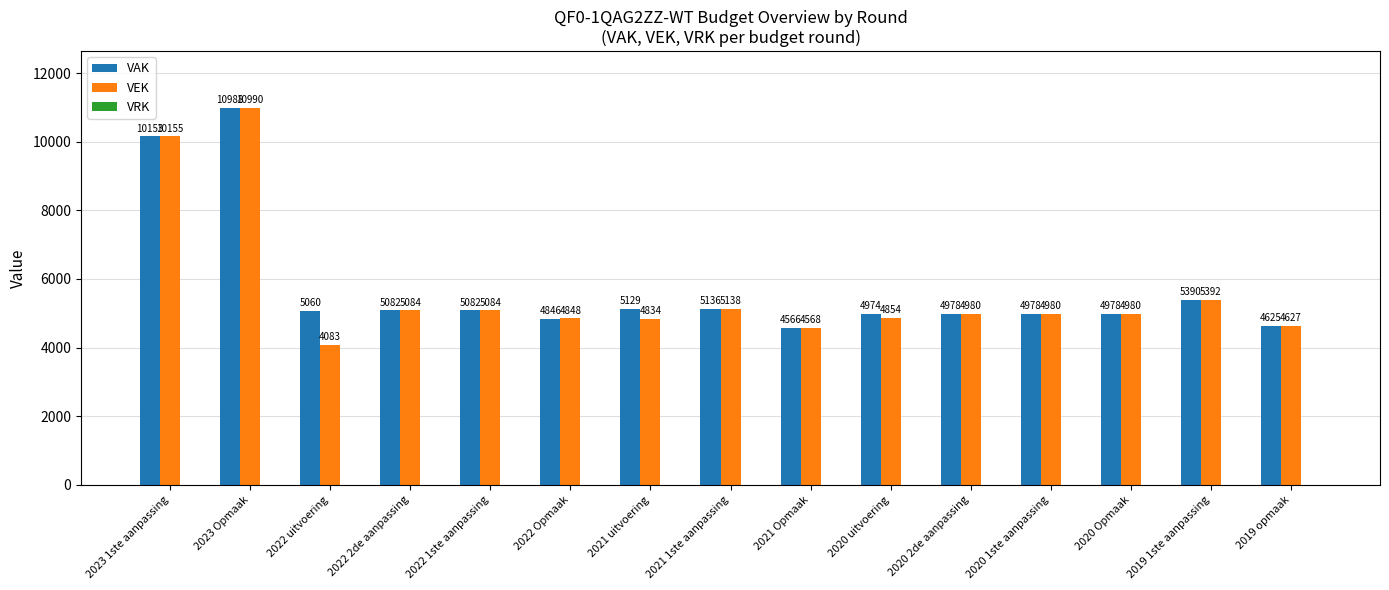

Which series has the largest range (max minus min)?

VEK